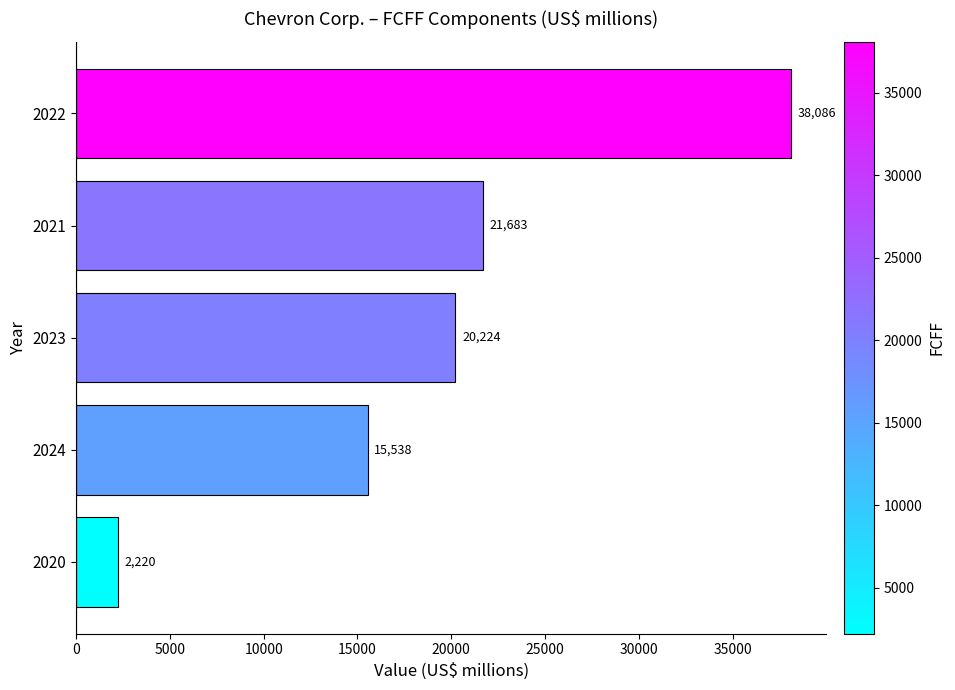

Is it true that the value at 2023 is 20224?

True